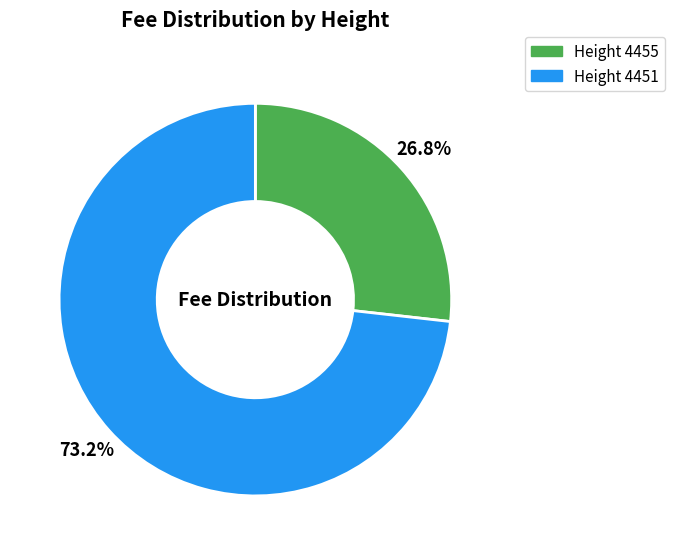

Is there any slice that represents more than half of the pie?

Yes